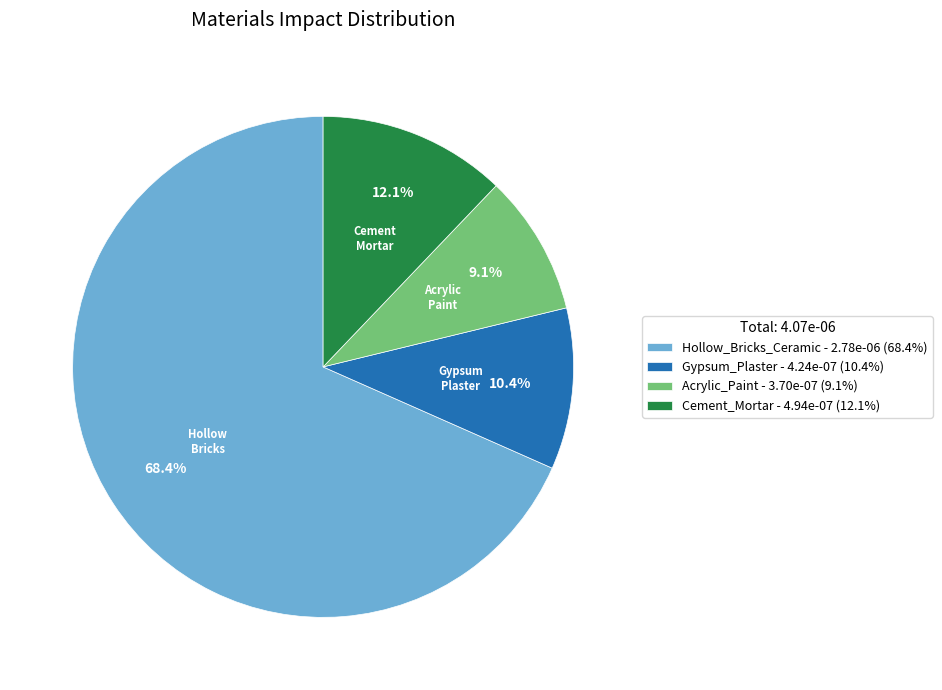

What is the smallest slice in the pie chart?

Acrylic_Paint